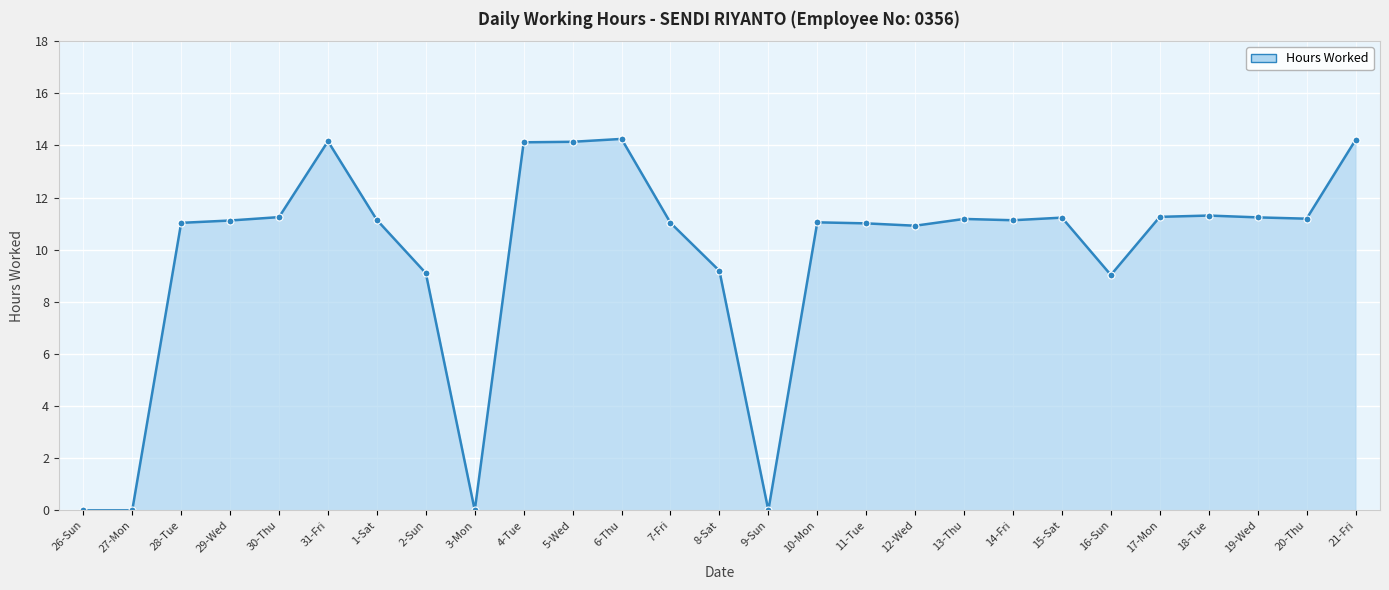

The chart shows a value of 14.2 at 31-Fri. True or false?

True